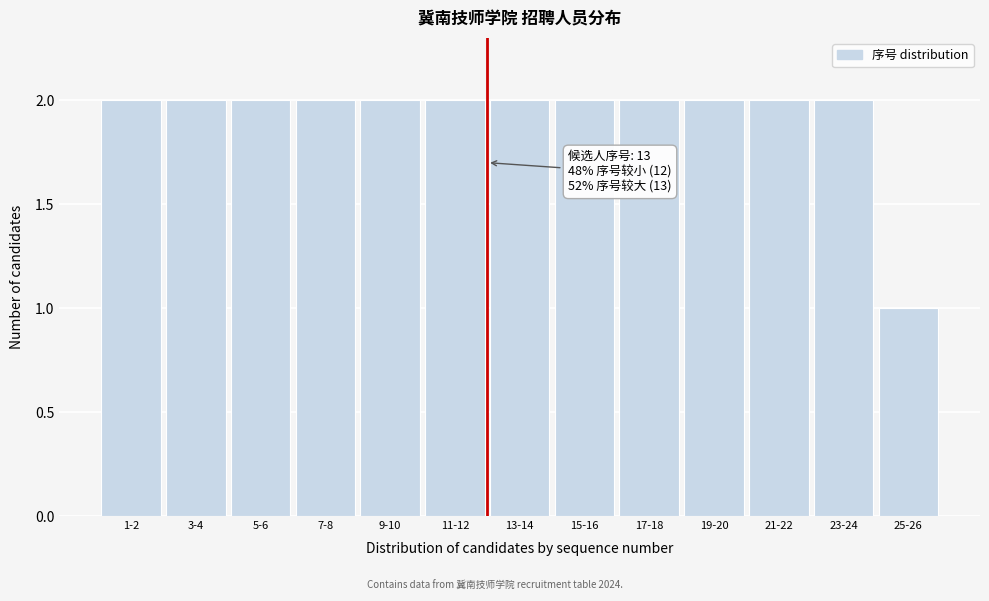

Reading left to right, what are all the values shown in this chart?

2	2	2	2	2	2	2	2	2	2	2	2	1